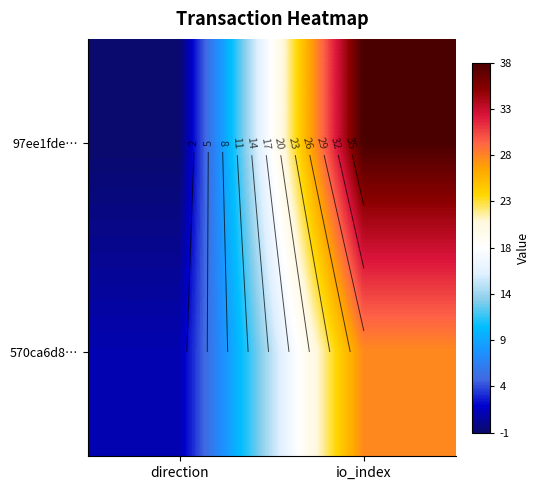

Count the number of data series in this chart.

2